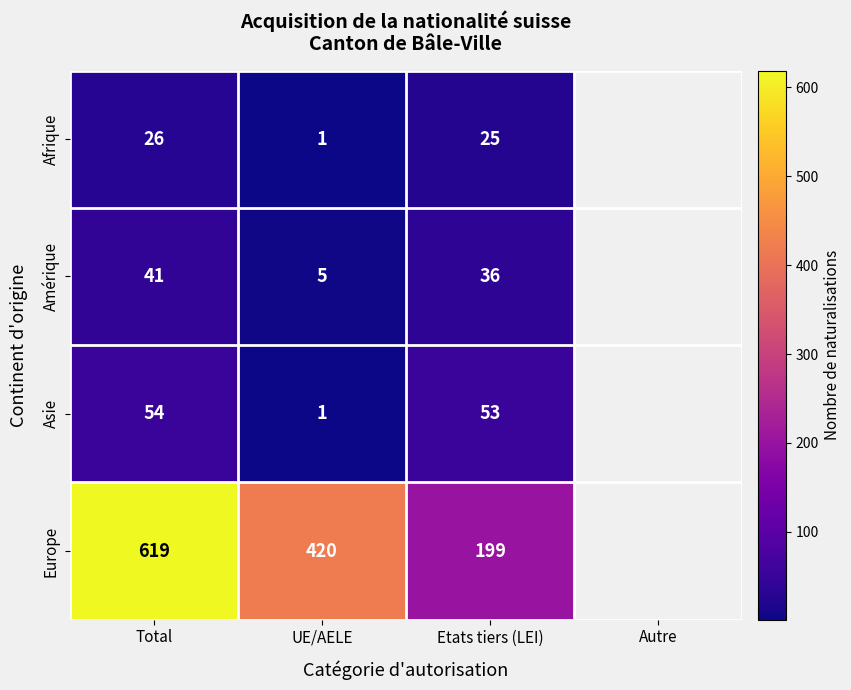

Is it true that Europe equals 619 at Total?

True